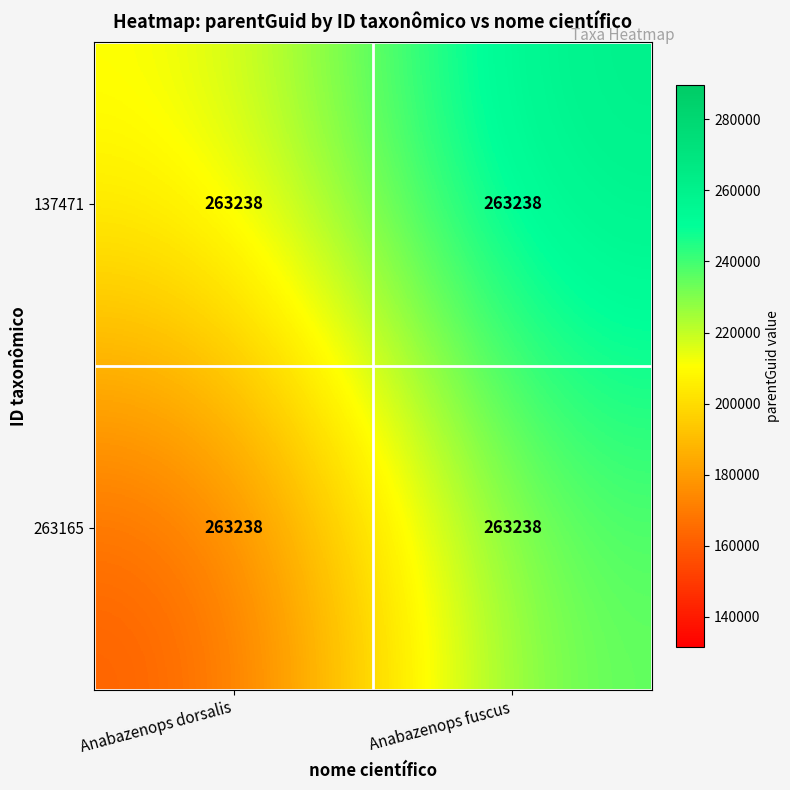

The 263165 series shows 118278.8 at Anabazenops fuscus. True or false?

False